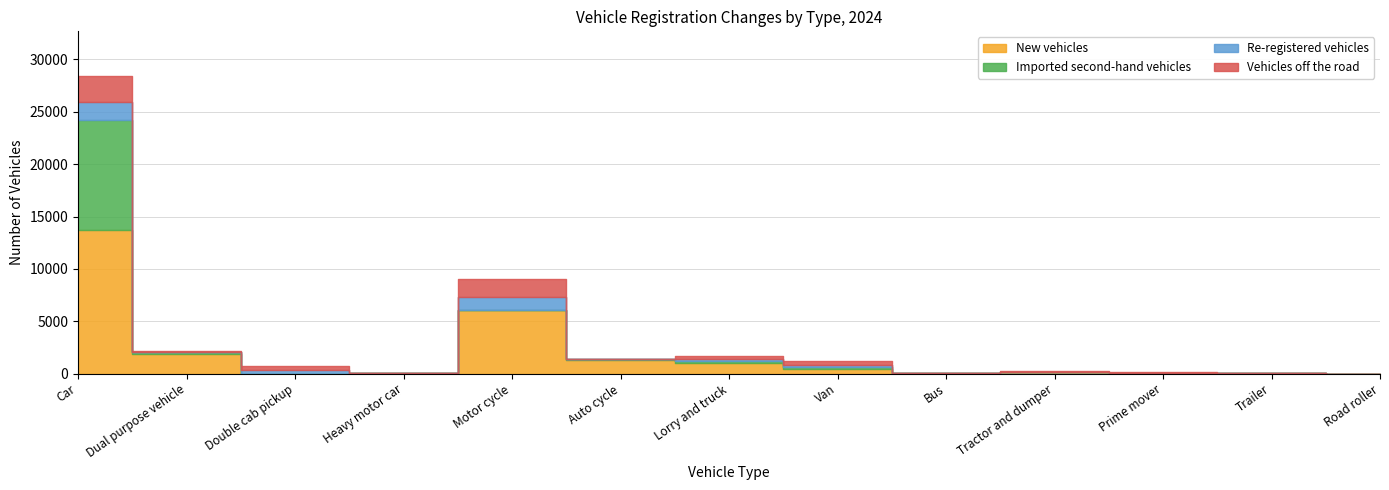

Between Motor cycle and Trailer, which series saw the biggest shift?

New vehicles